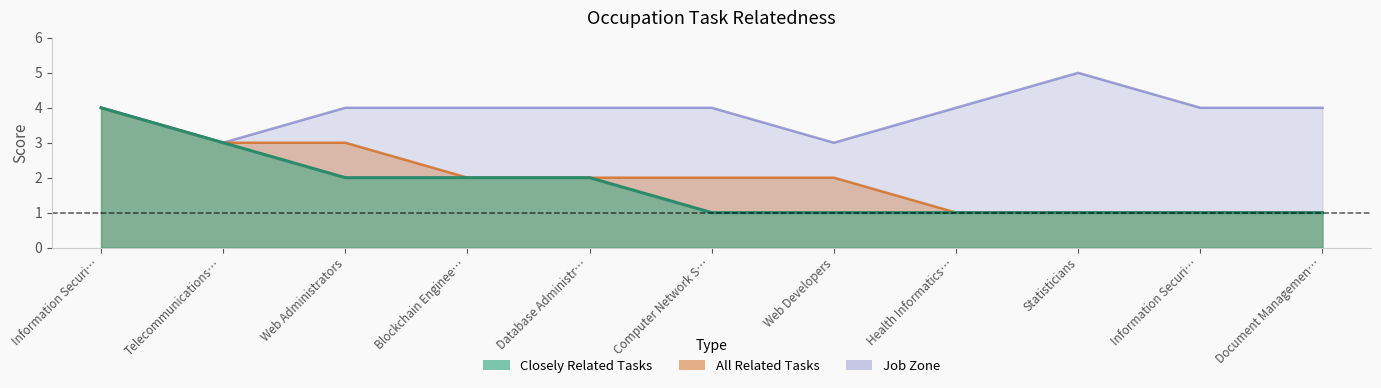

Which has a higher value, Health Informatics… or Computer Network S…?

Health Informatics…